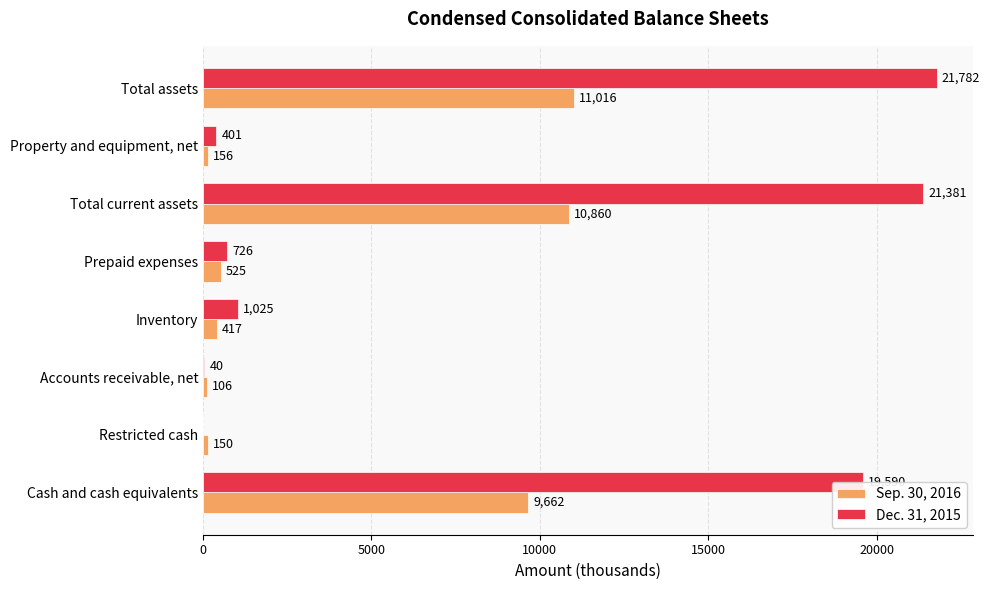

At which label does Dec. 31, 2015 reach its peak?

Total assets